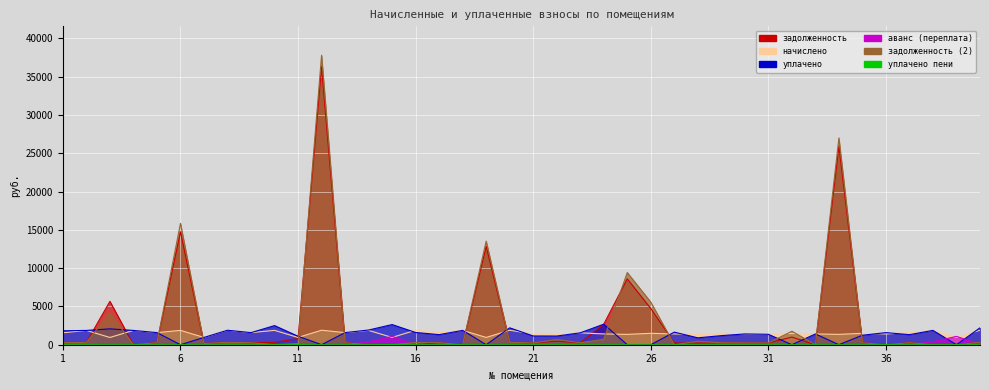

True or false: задолженность (2) and уплачено пени intersect in this chart.

True